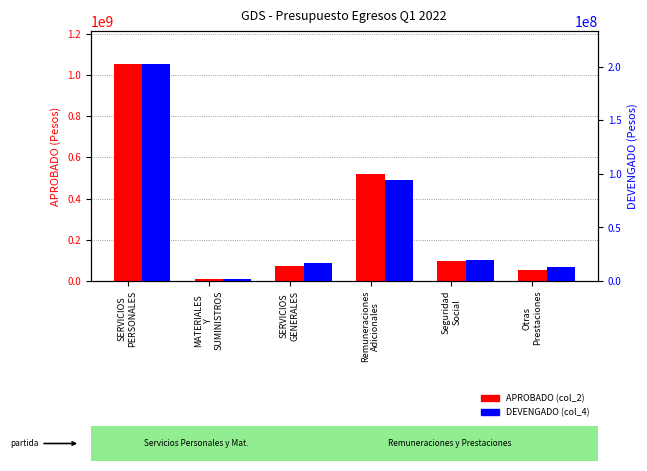

Reading left to right, extract all data points from this chart.

APROBADO (col_2): SERVICIOS
PERSONALES=1054500527	MATERIALES
Y
SUMINISTROS=8432990	SERVICIOS
GENERALES=74930283	Remuneraciones
Adicionales=519725626	Seguridad
Social=95758910	Otras
Prestaciones=53522364
DEVENGADO (col_4): SERVICIOS
PERSONALES=202804614	MATERIALES
Y
SUMINISTROS=1970039	SERVICIOS
GENERALES=16543212	Remuneraciones
Adicionales=94019909	Seguridad
Social=19254590	Otras
Prestaciones=12980669